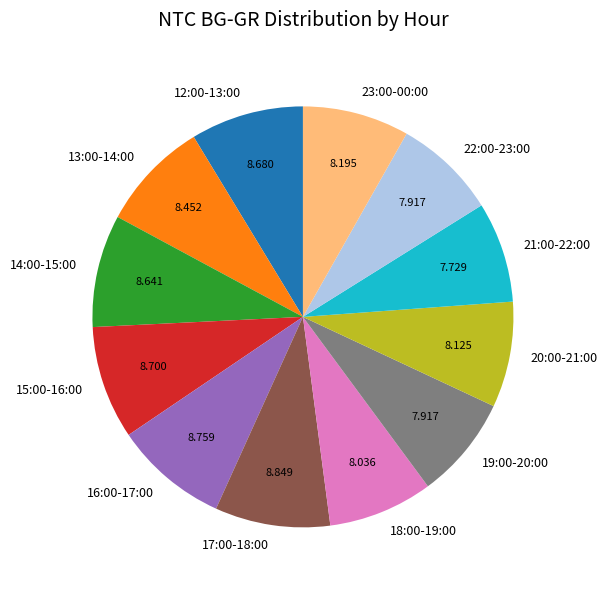

Do 13:00-14:00 and 19:00-20:00 together represent more than half of the pie?

No